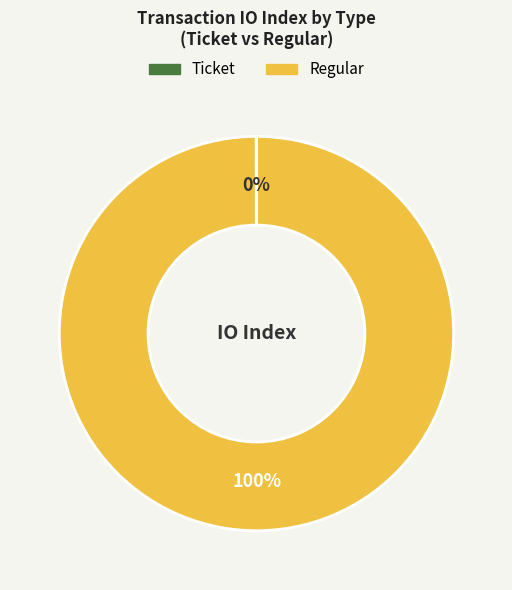

Is it true that Regular is 100% of the pie?

True